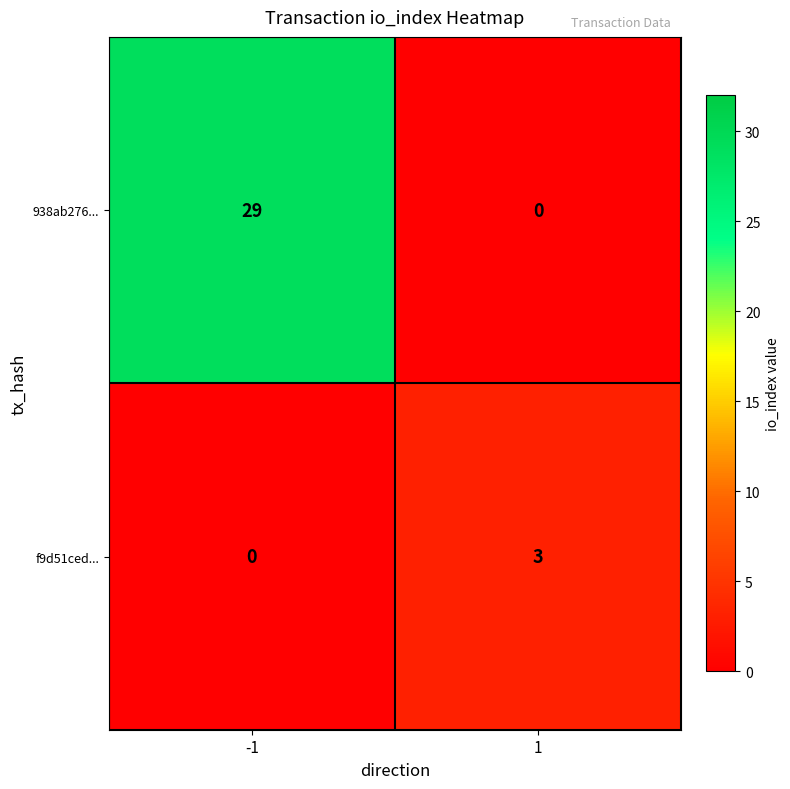

At -1, list the series in order from smallest to largest.

f9d51ced..., 938ab276...